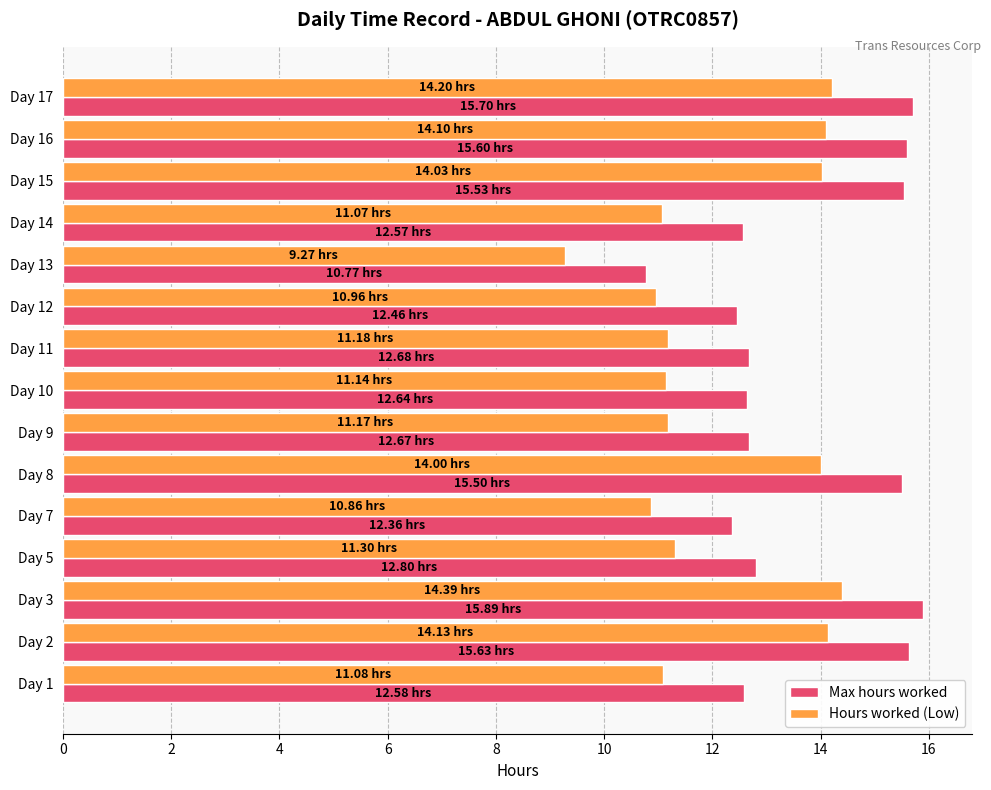

What is the sum of all Hours worked (Low) values?

182.9